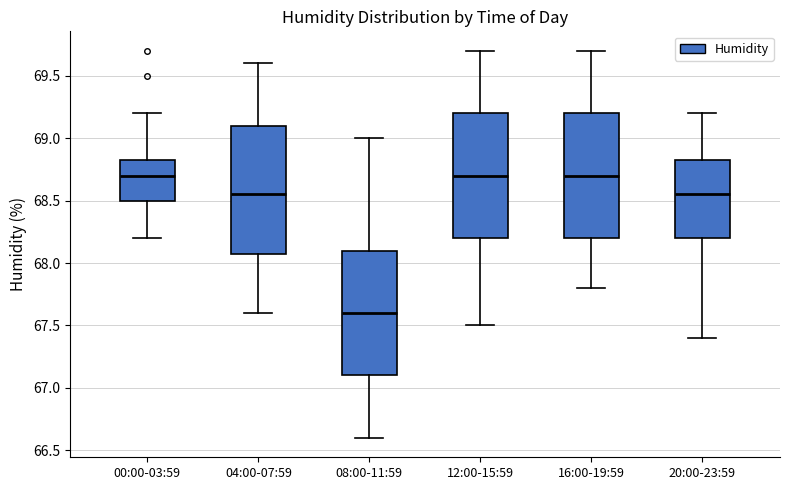

Reading left to right, transcribe this box plot: for each box, give where its median line is, the range the box spans, and where its two whiskers end, as read against the y-axis. The values are not printed on the chart, so give them approximately, as read against the axis.

00:00-03:59: median 68.70, box 68.50 to 68.85, whiskers 68.20 to 69.20
04:00-07:59: median 68.55, box 68.10 to 69.10, whiskers 67.60 to 69.60
08:00-11:59: median 67.60, box 67.10 to 68.10, whiskers 66.60 to 69.00
12:00-15:59: median 68.70, box 68.20 to 69.20, whiskers 67.50 to 69.70
16:00-19:59: median 68.70, box 68.20 to 69.20, whiskers 67.80 to 69.70
20:00-23:59: median 68.55, box 68.20 to 68.85, whiskers 67.40 to 69.20